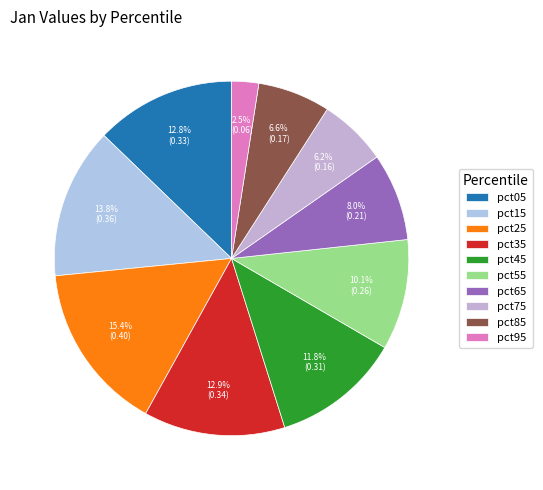

To the nearest percent, what portion does pct45 represent?

12%